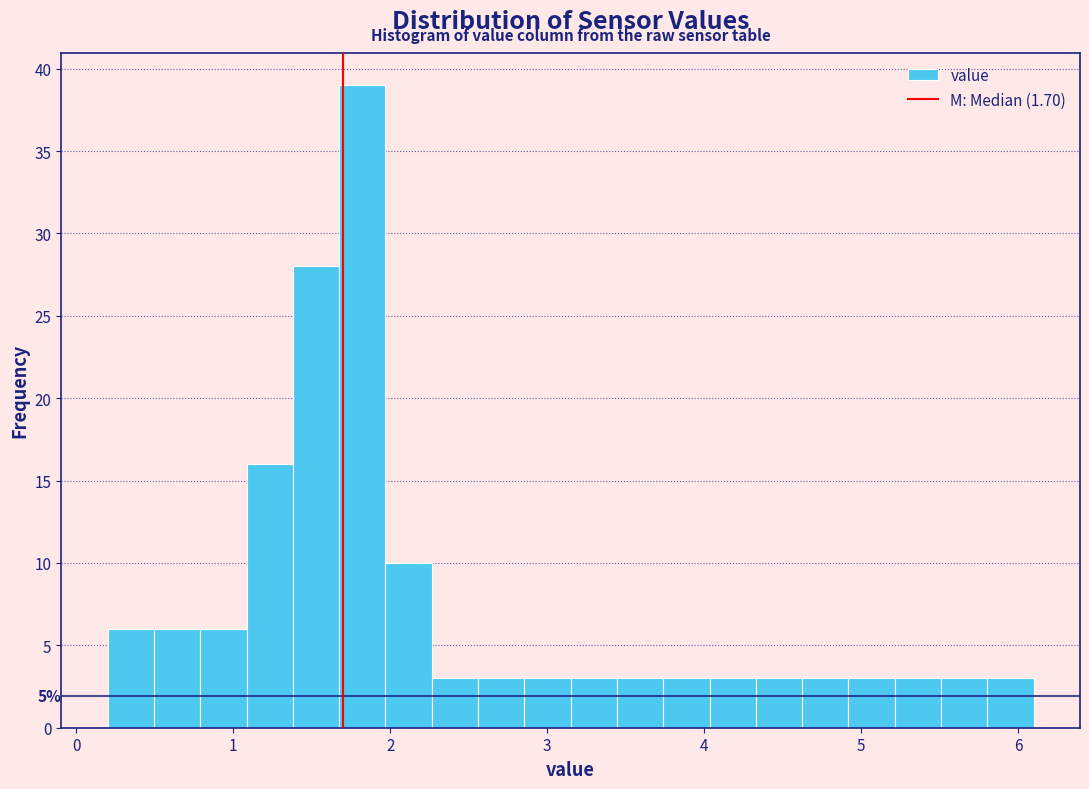

Around what value on the x-axis is the tallest bar? Give the approximate position of its centre, as read against the axis.

1.8